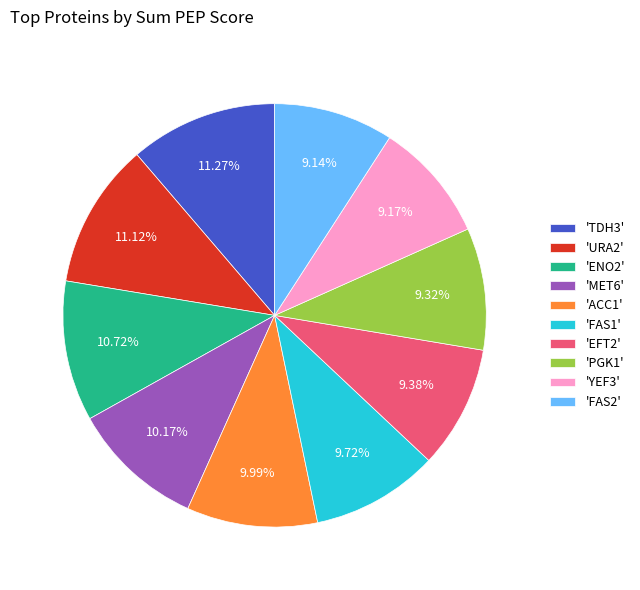

Which has a higher value, 'ACC1' or 'PGK1'?

'ACC1'